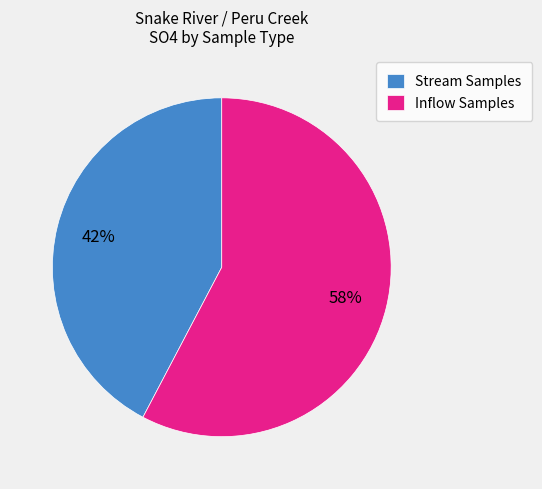

How many slices are in this pie chart?

2